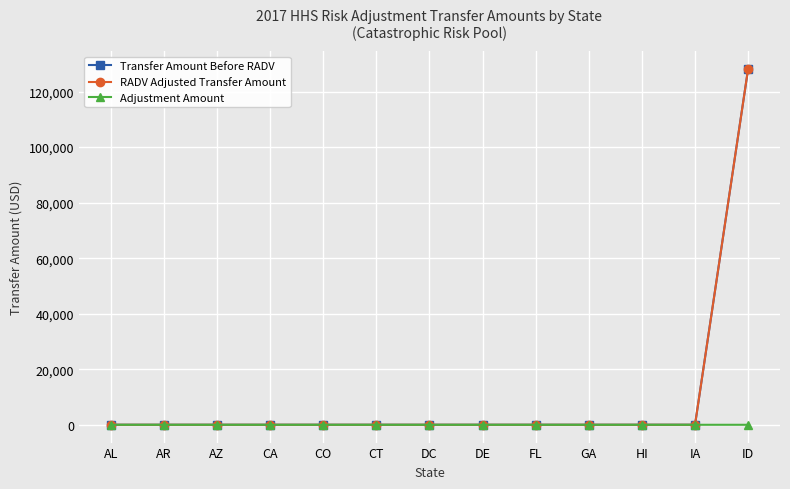

What is the label of the 3rd point from the right?

HI